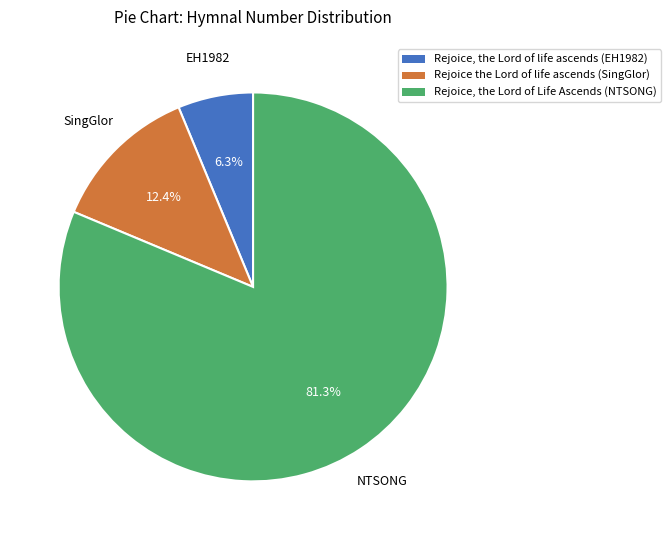

To the nearest percent, what is the combined percentage of Rejoice the Lord of life ascends (SingGlor) and Rejoice, the Lord of life ascends (EH1982)?

19%